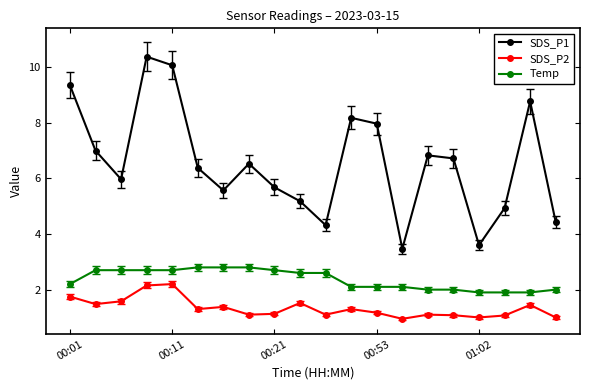

At how many categories does at least one series exceed 9?

3